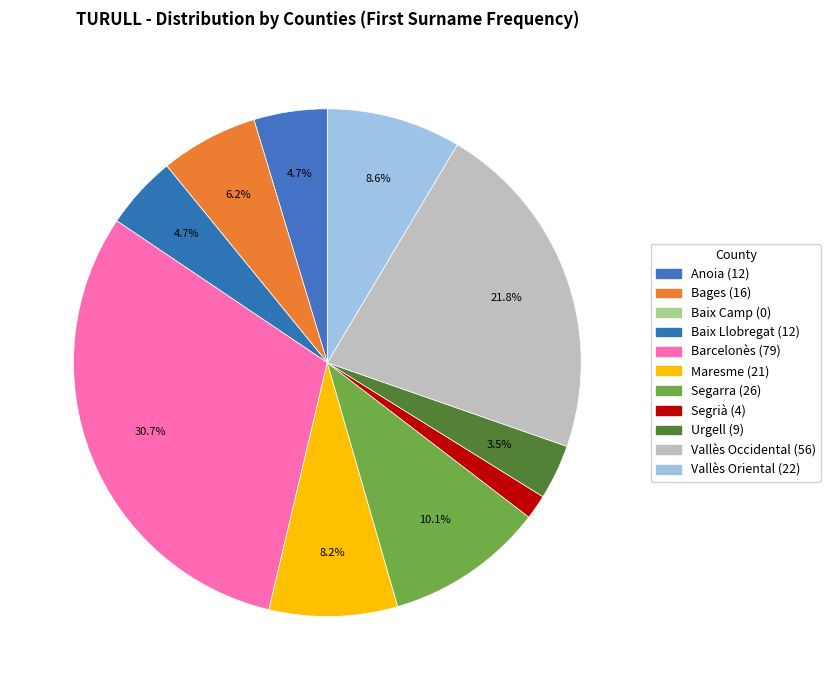

To the nearest percent, what percentage of the pie is Segrià?

2%